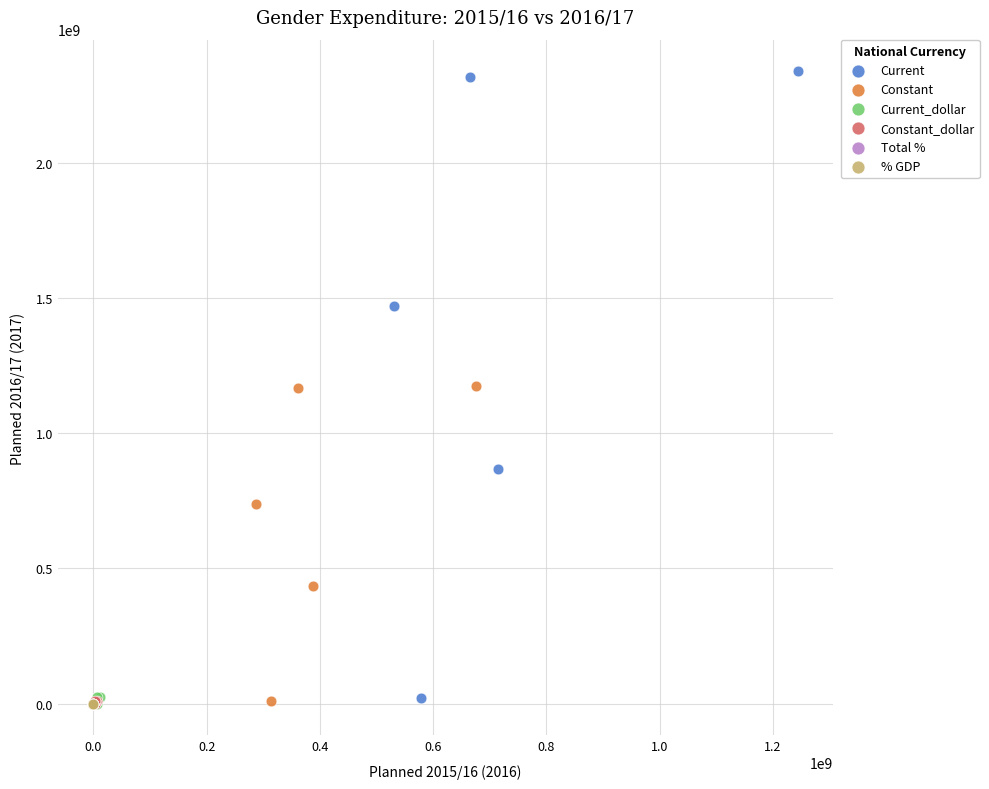

Which series has the widest spread of Y values?

Current